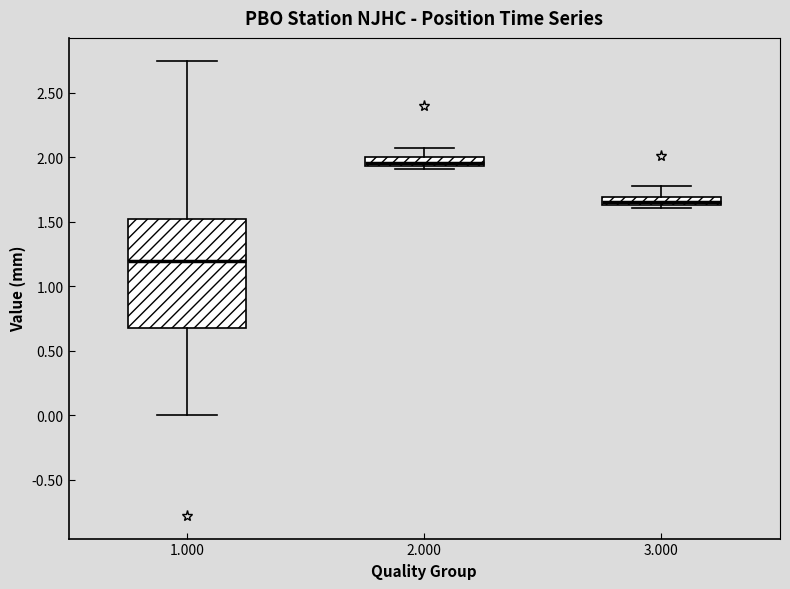

Comparing the boxes themselves (not the whiskers), which one is the tallest?

1.000